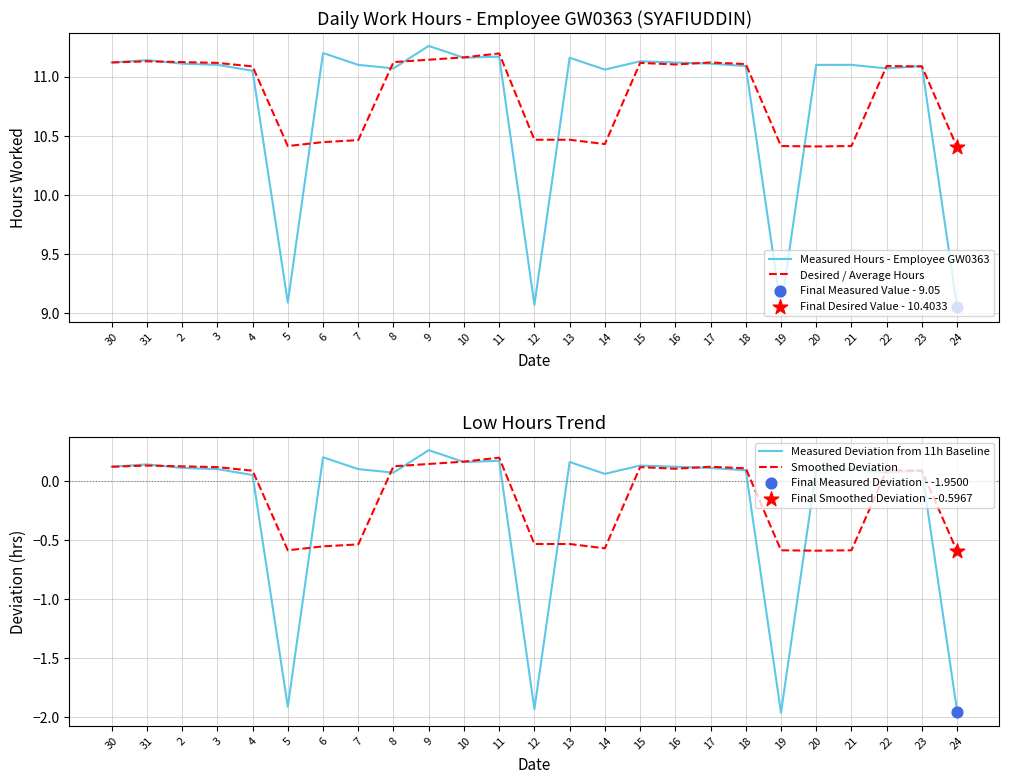

What is the total value across all series at 31?

22.5